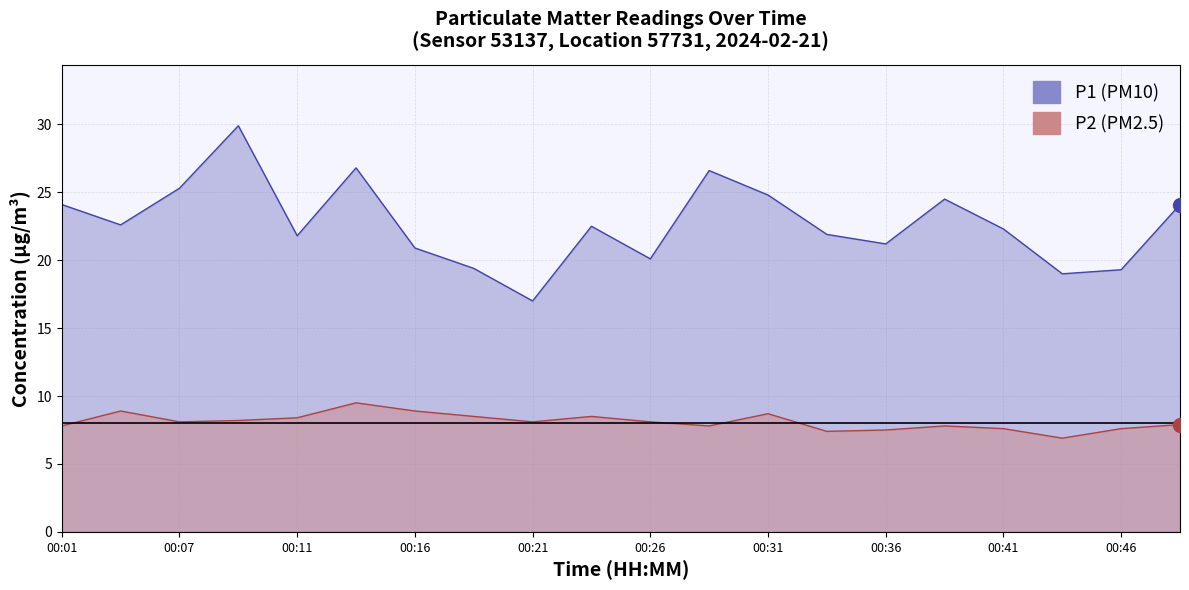

Is it true that P1 equals 24.8 at 00:31?

True